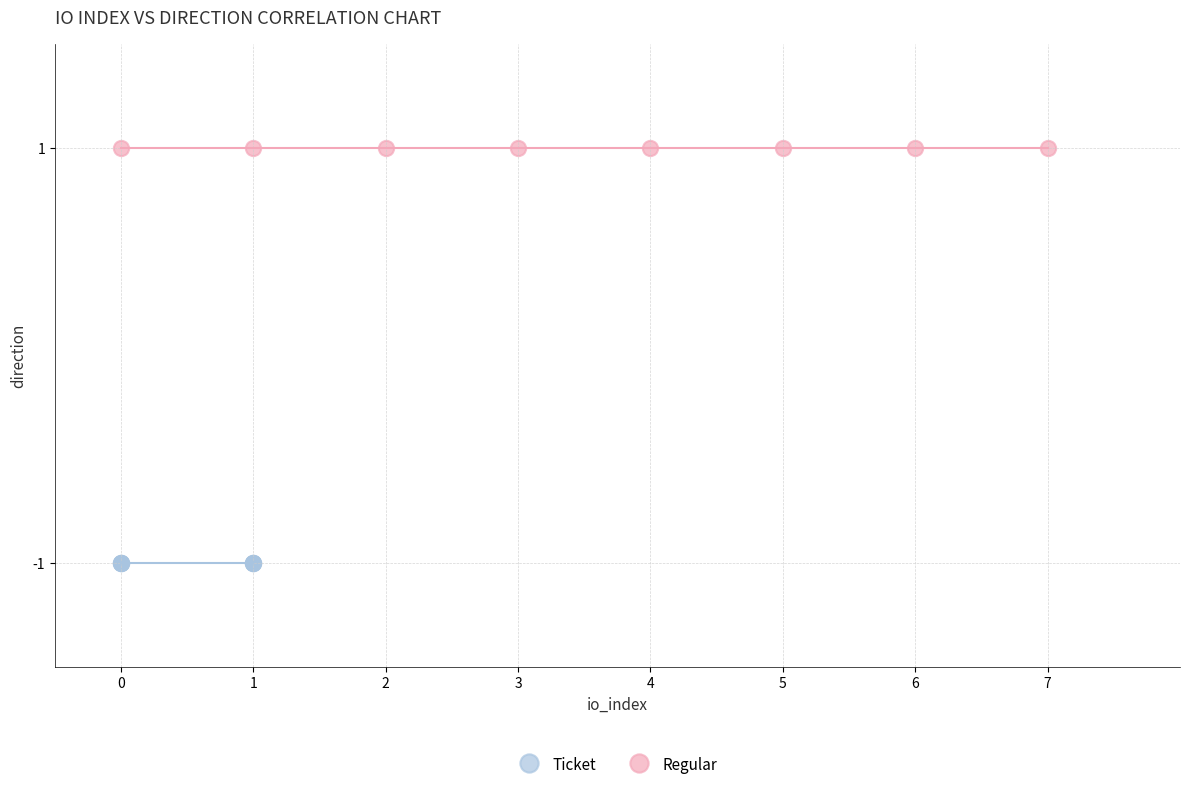

Which series contains the highest Y value?

Regular